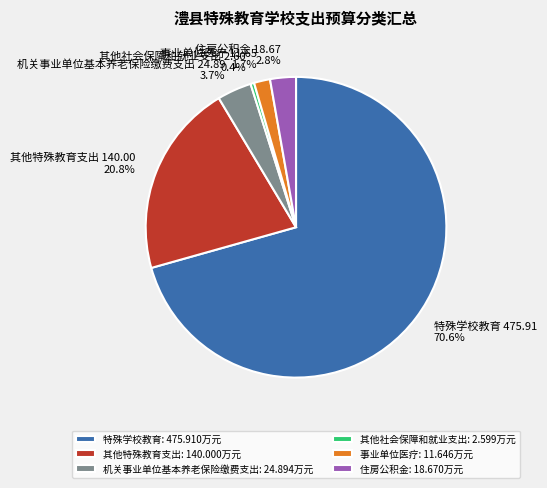

Which has a higher value, 住房公积金 or 机关事业单位基本养老保险缴费支出?

机关事业单位基本养老保险缴费支出